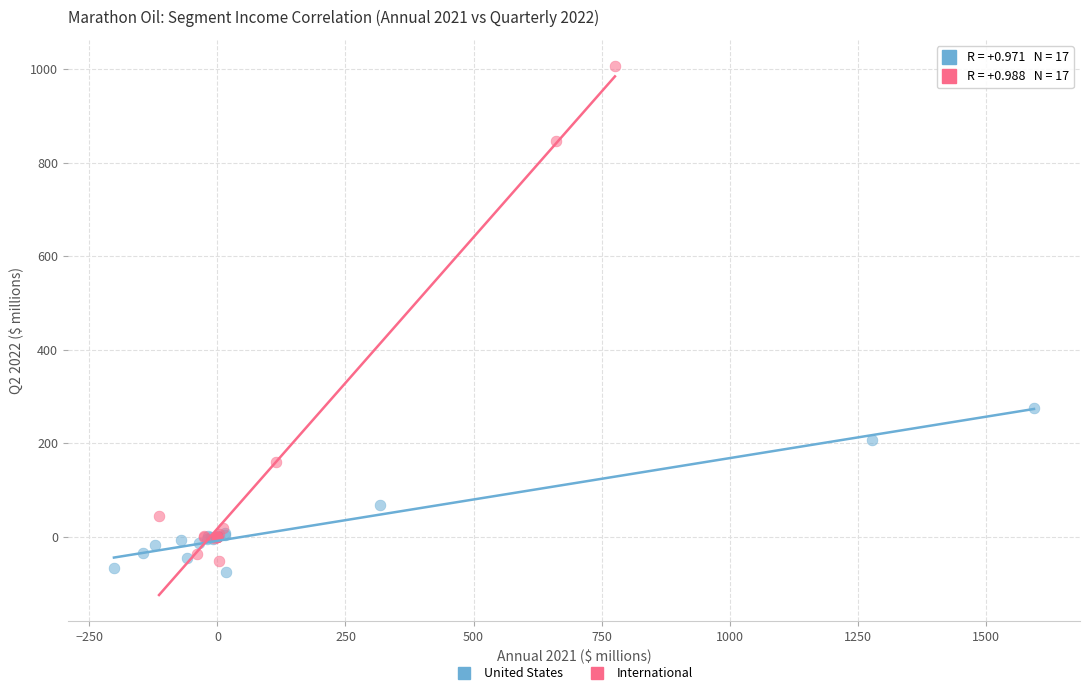

Which series reaches the minimum Y coordinate?

United States